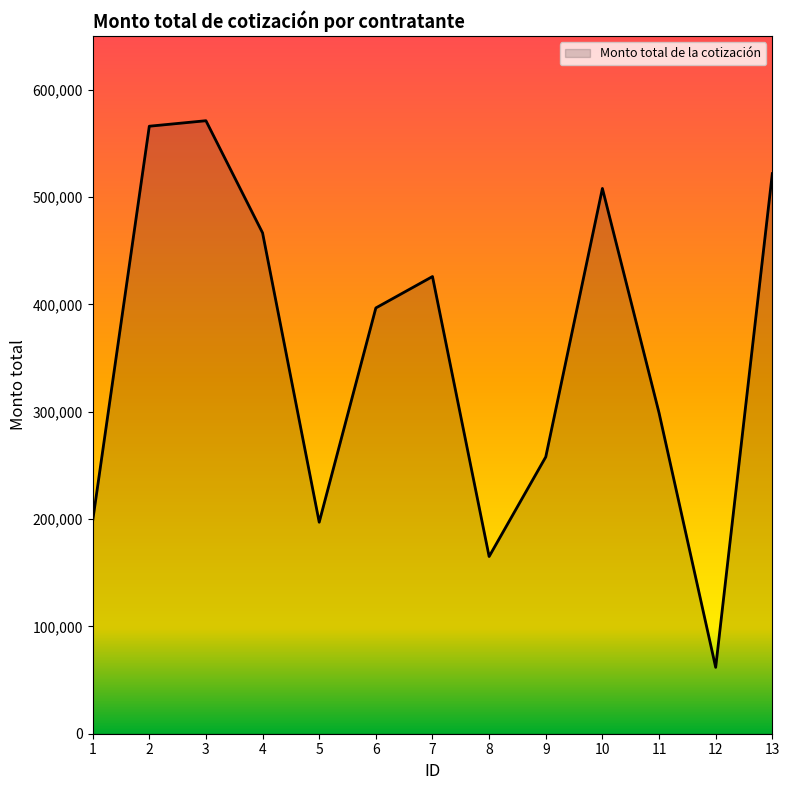

Which has a higher value, 2 or 12?

2